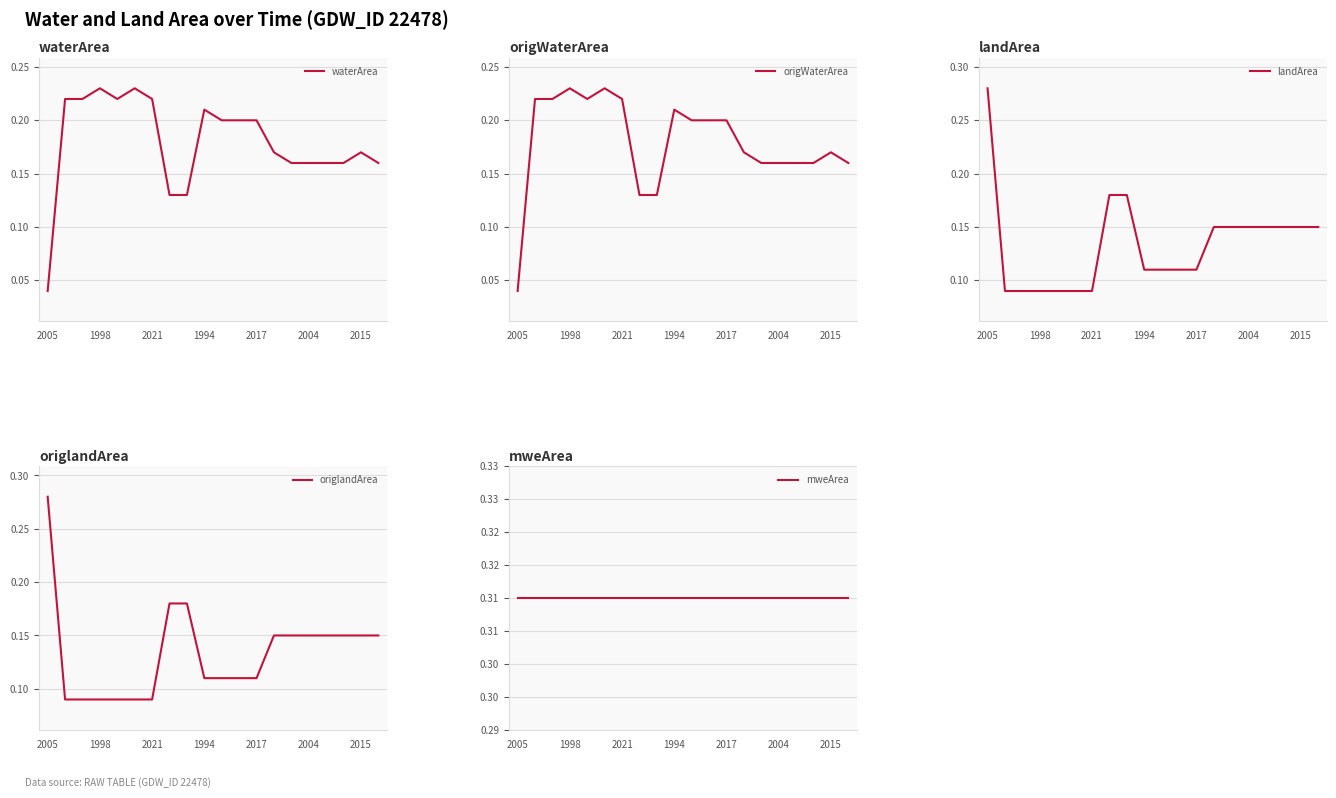

What is the total value across all series at 8?

0.9